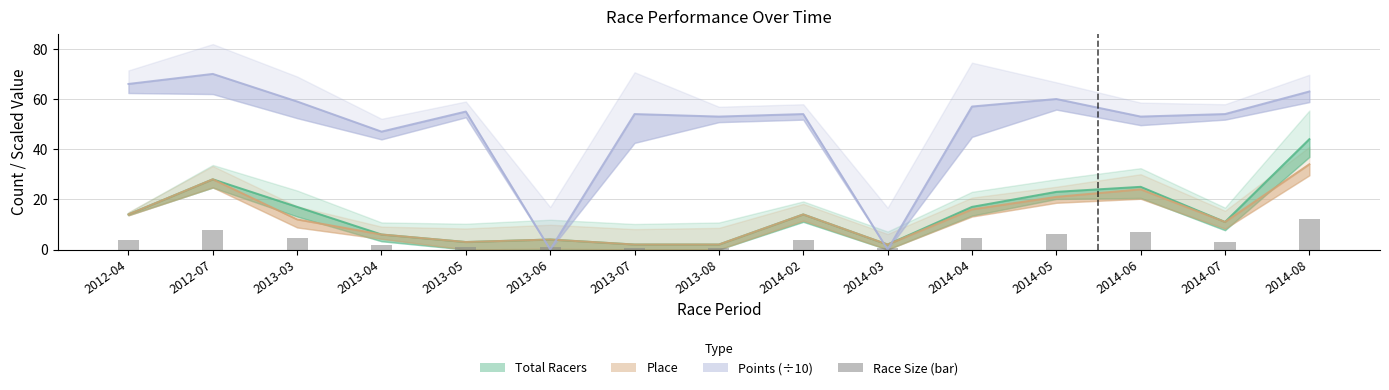

Between 2012-07 and 2014-03, which is larger?

2012-07